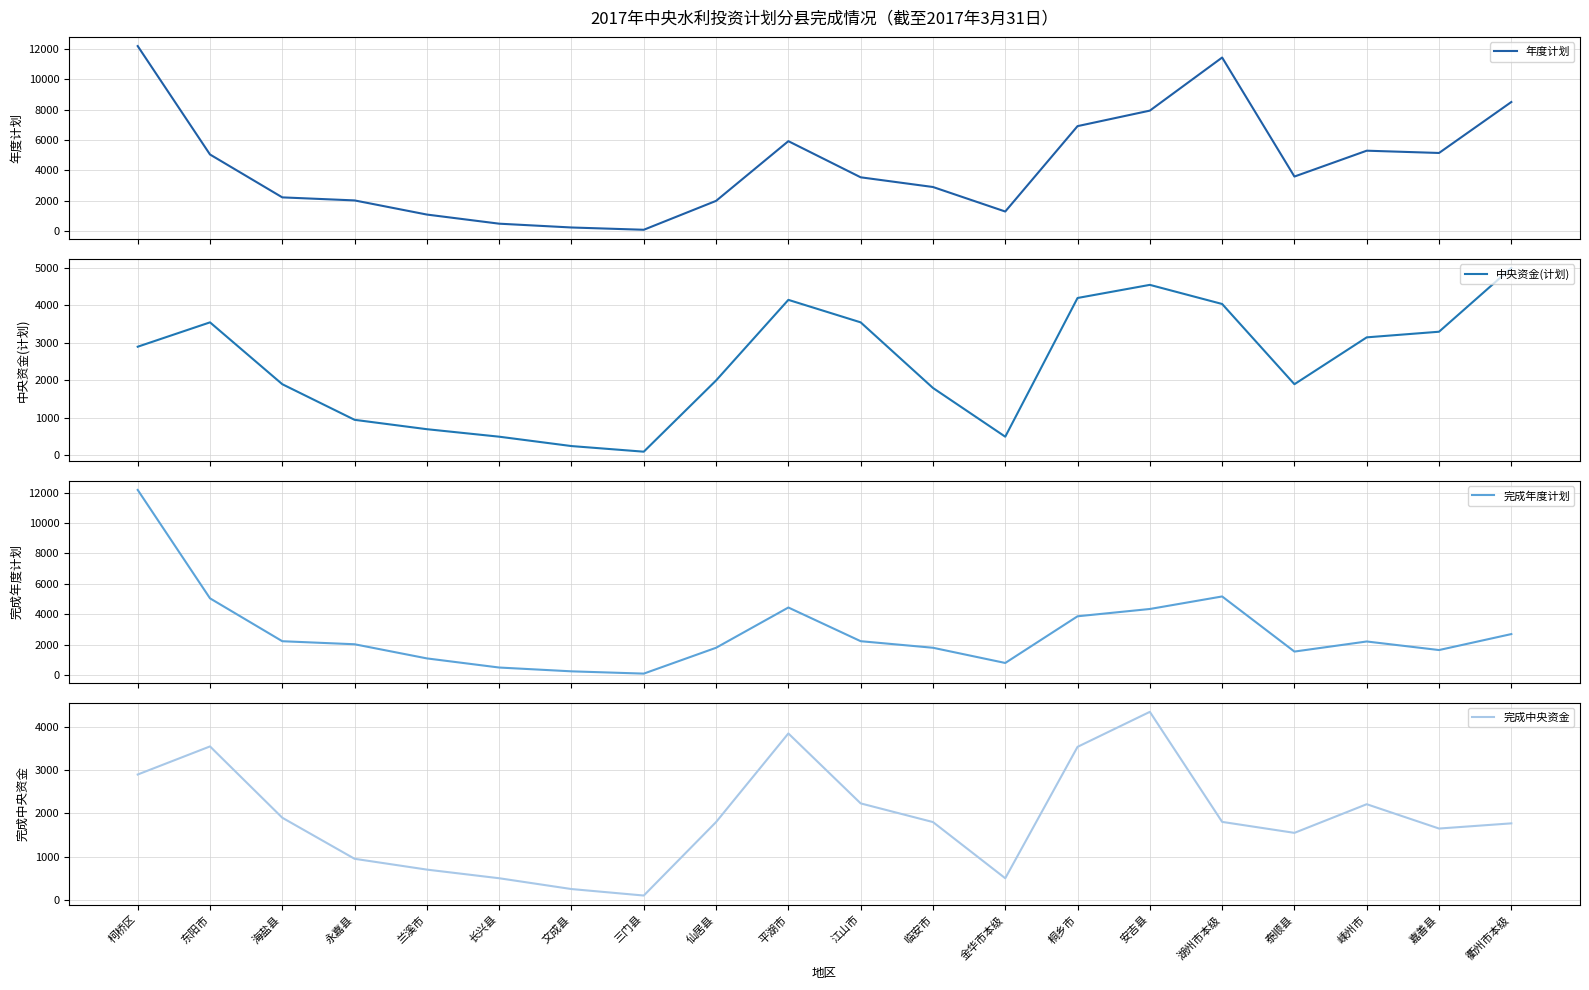

Rank the series at 柯桥区 from lowest to highest value.

中央资金(计划), 完成中央资金, 年度计划, 完成年度计划